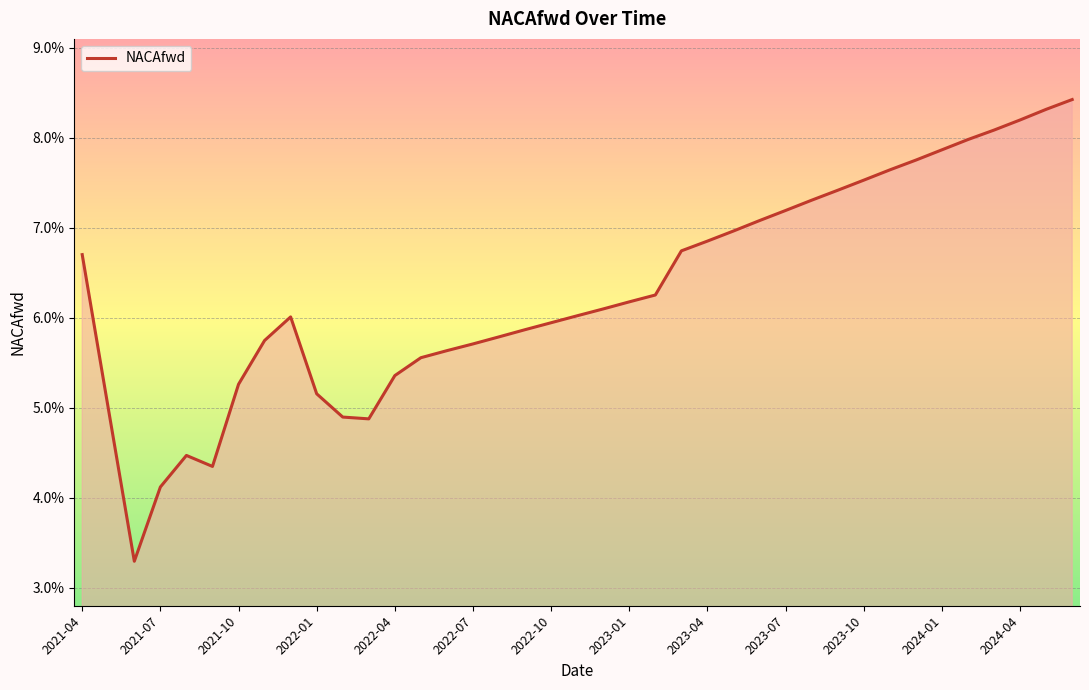

Count the values in the range 0 to 1.

39